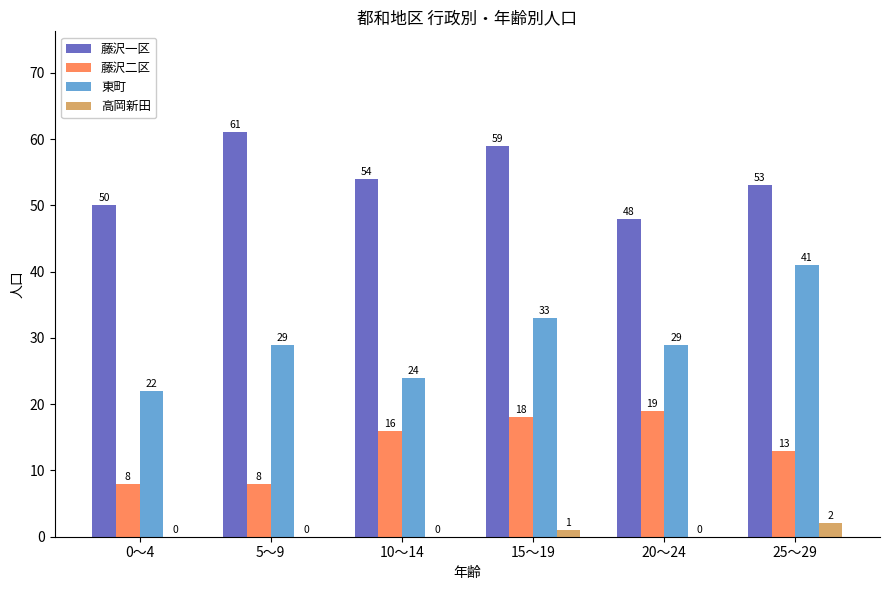

Which category has the highest value in the 東町 series?

25～29